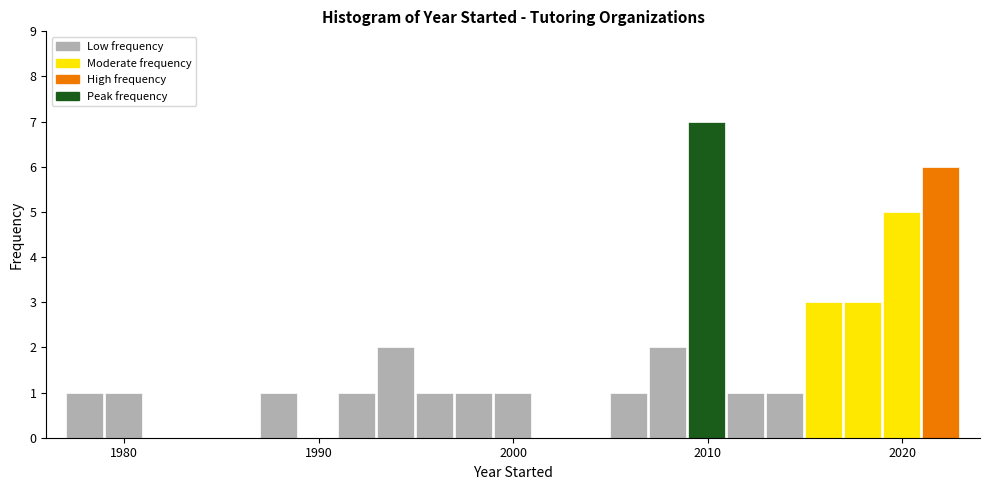

Read against the x-axis, roughly where is the centre of the tallest bar?

2010